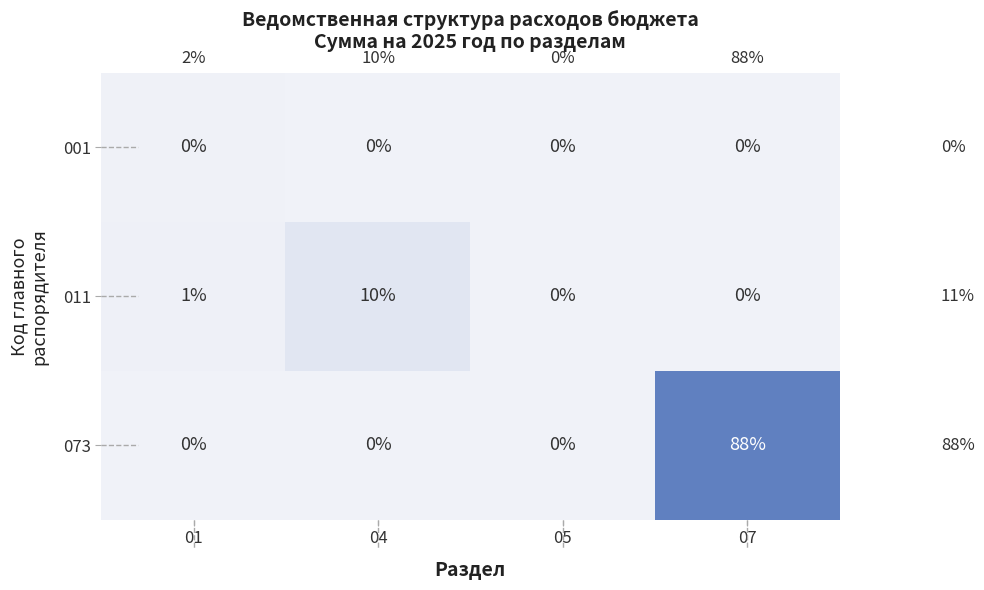

What is the highest value of the 073 series?

88